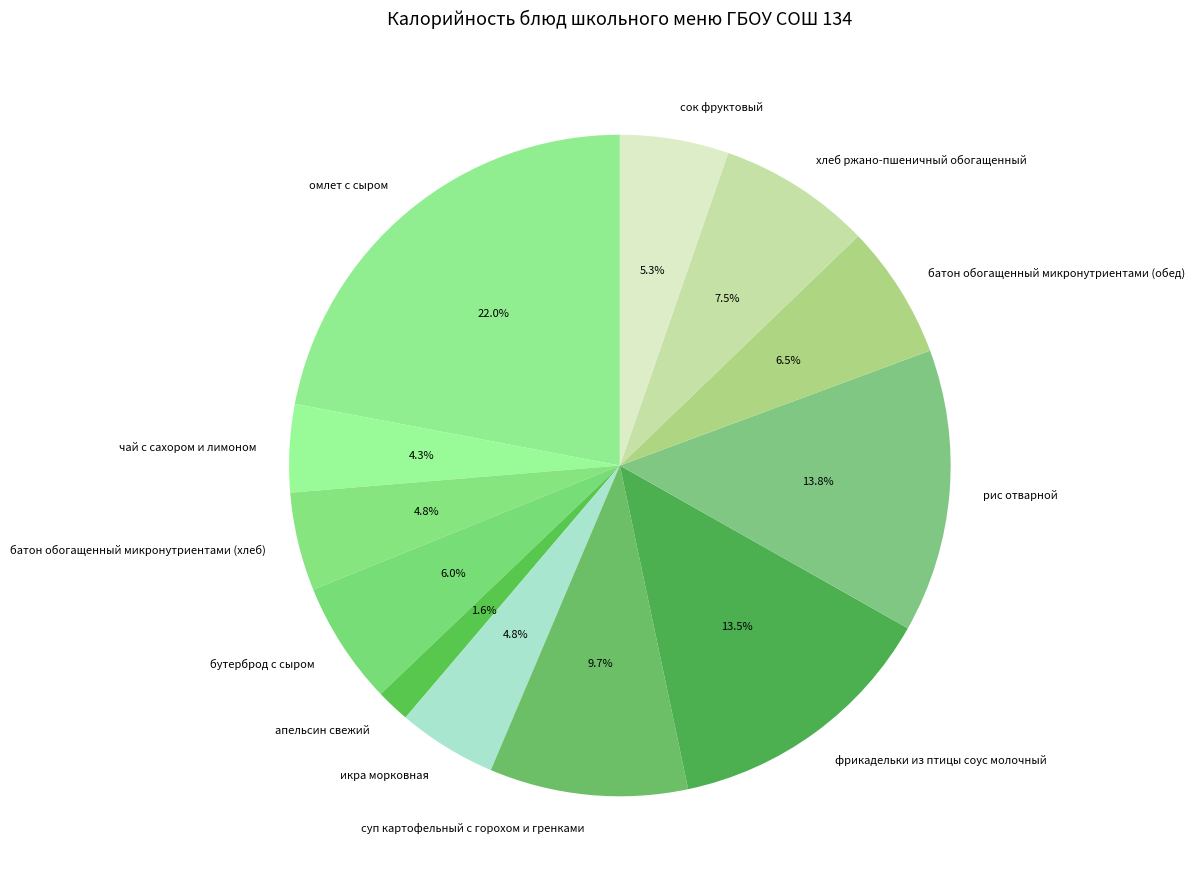

Combined, do апельсин свежий and омлет с сыром account for over 50%?

No